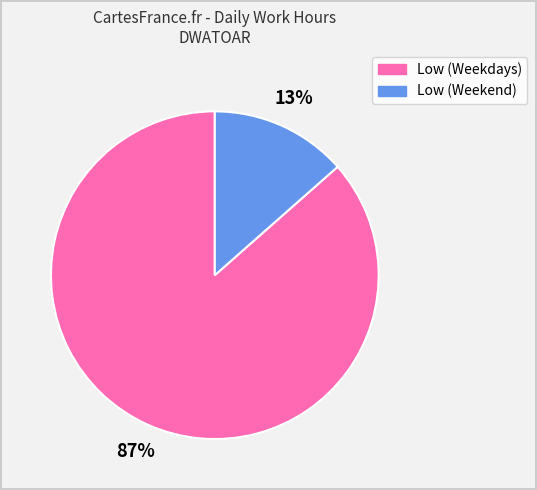

Does any single category account for the majority?

Yes